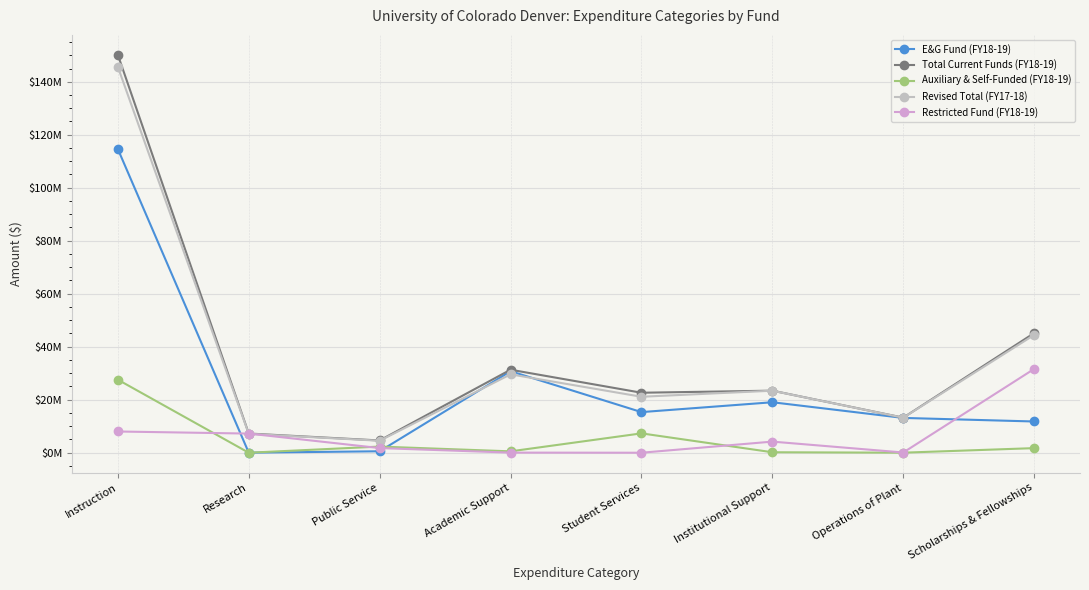

What position from the left is Academic Support?

4